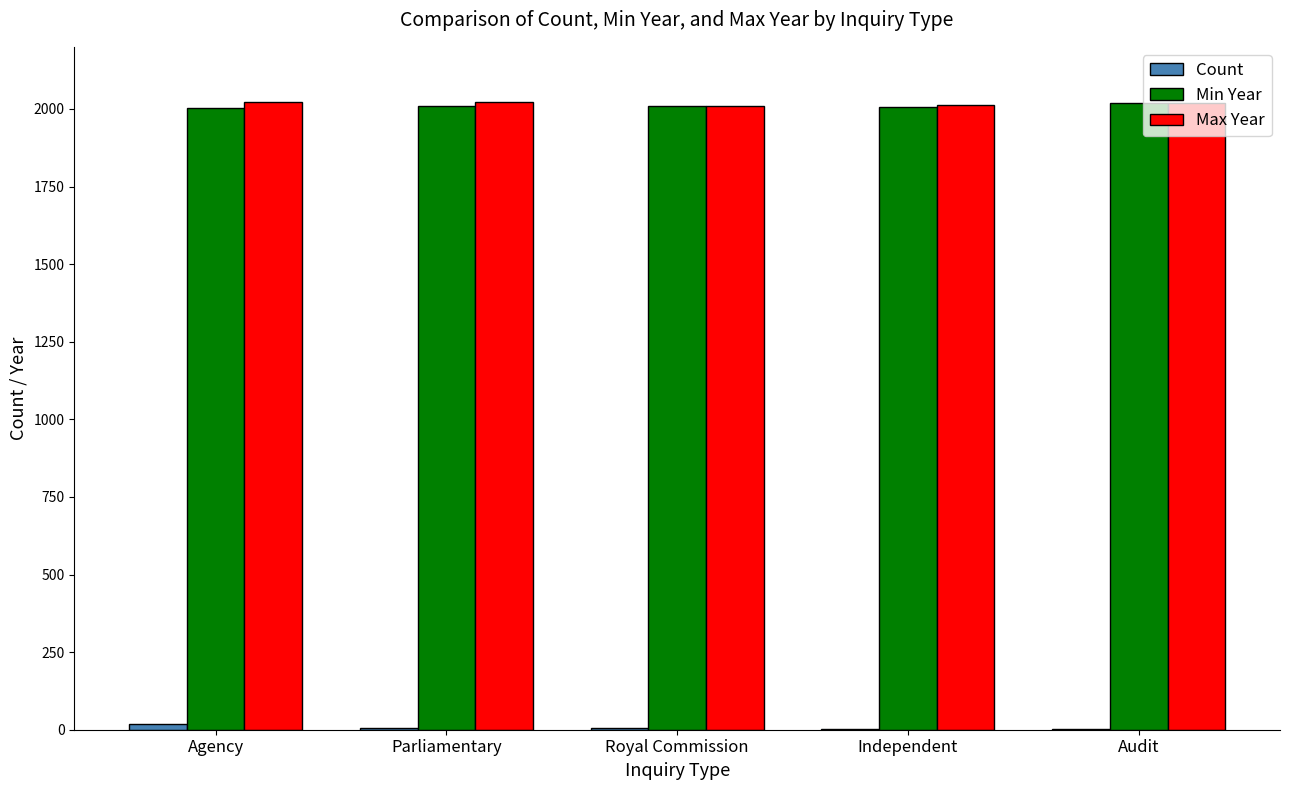

How many data points does each series have?

5